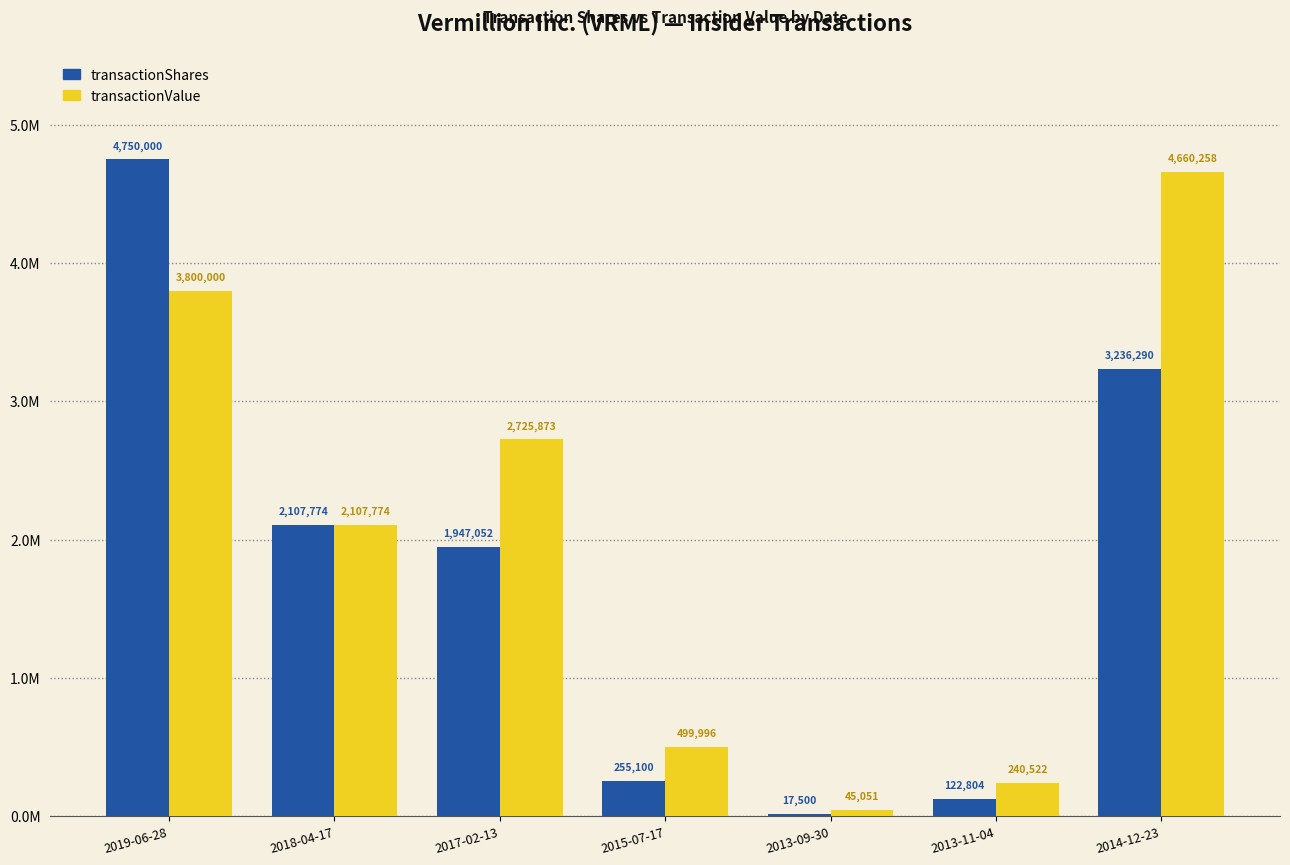

Reading right to left, extract all data points from this chart.

transactionShares: 2014-12-23=3236290	2013-11-04=122804	2013-09-30=17500	2015-07-17=255100	2017-02-13=1947052	2018-04-17=2107774	2019-06-28=4750000
transactionValue: 2014-12-23=4660258	2013-11-04=240522	2013-09-30=45051	2015-07-17=499996	2017-02-13=2725873	2018-04-17=2107774	2019-06-28=3800000